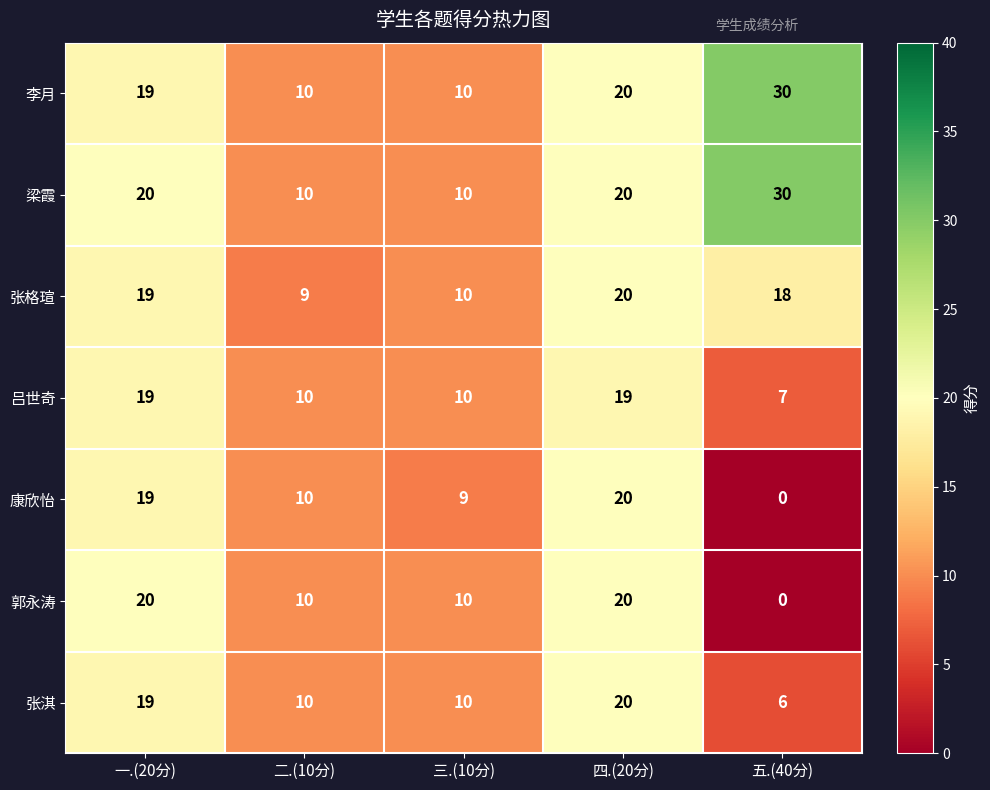

What is the difference between the maximum and minimum values in the 张淇 series?

14